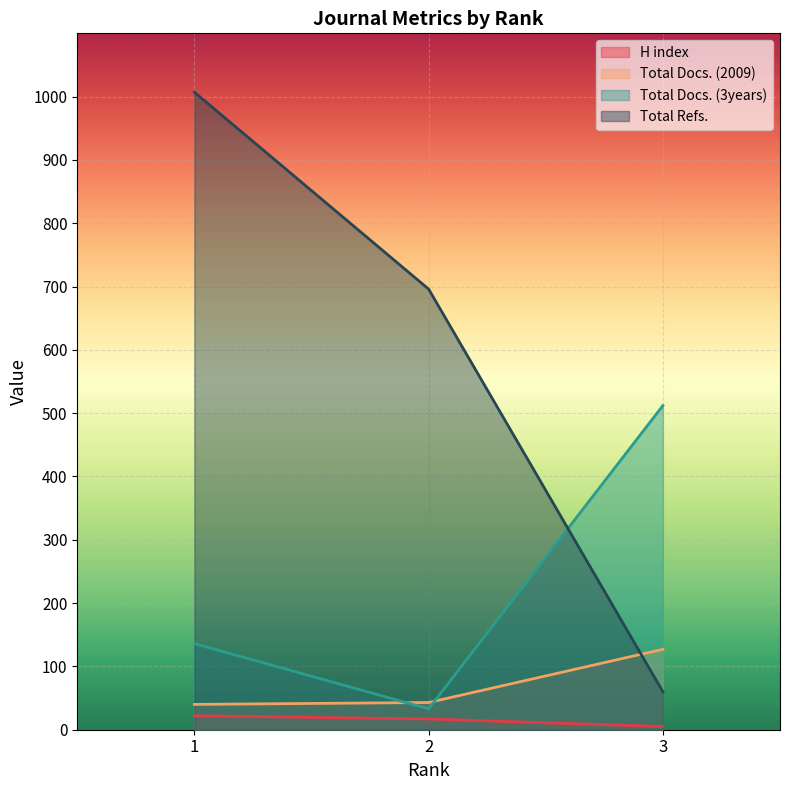

List the labels in order of Total Docs. (2009) value, smallest first.

1, 2, 3